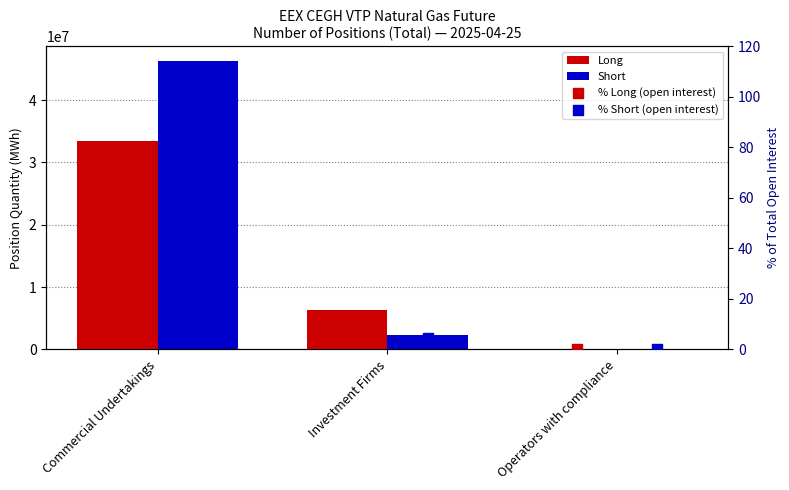

What are all the series names shown in the legend?

Long, Short, % Long (open interest), % Short (open interest)